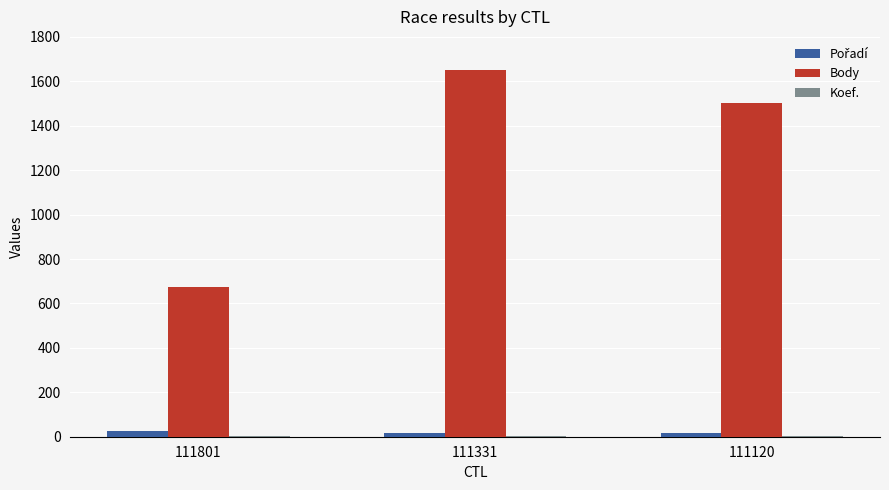

At which label is Body closest to 1162?

111120